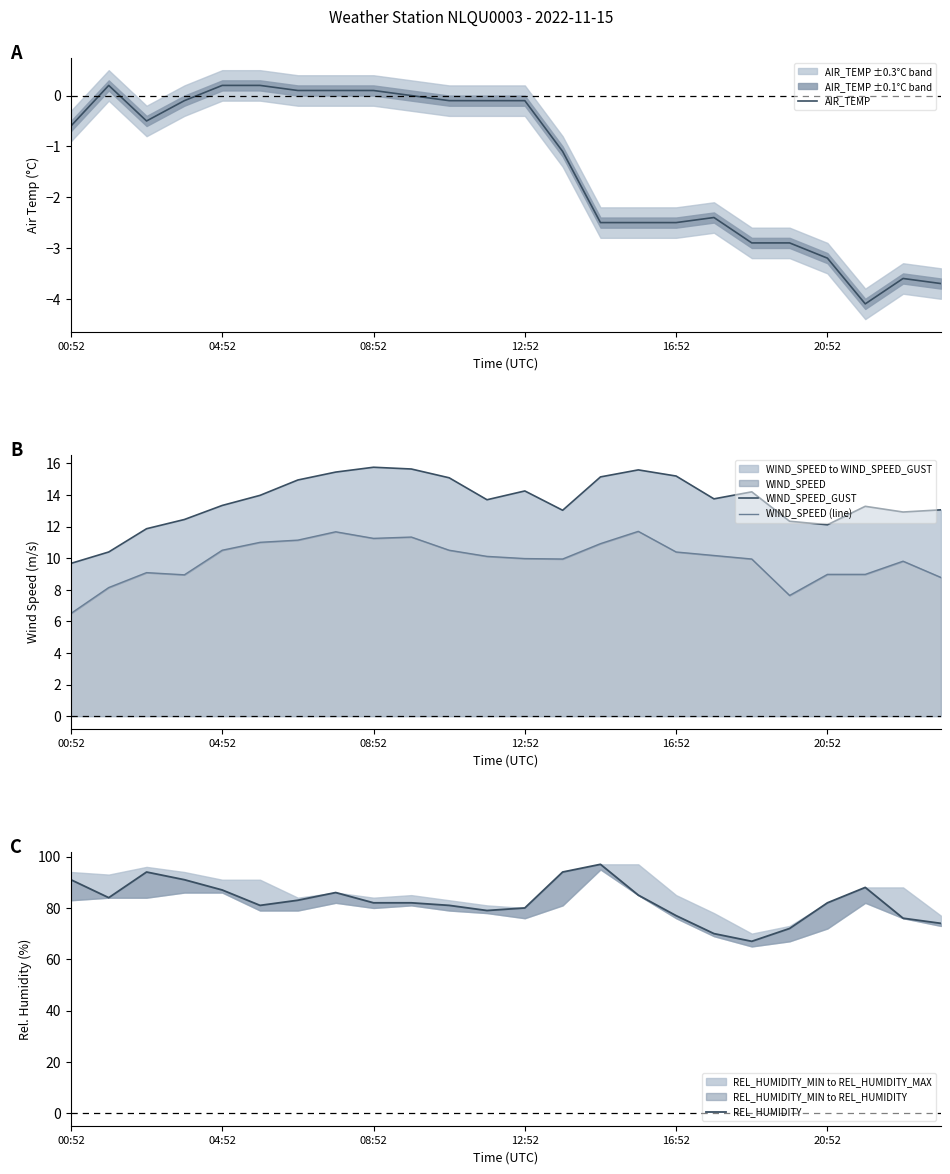

What is the minimum value for AIR_TEMP?

-4.1